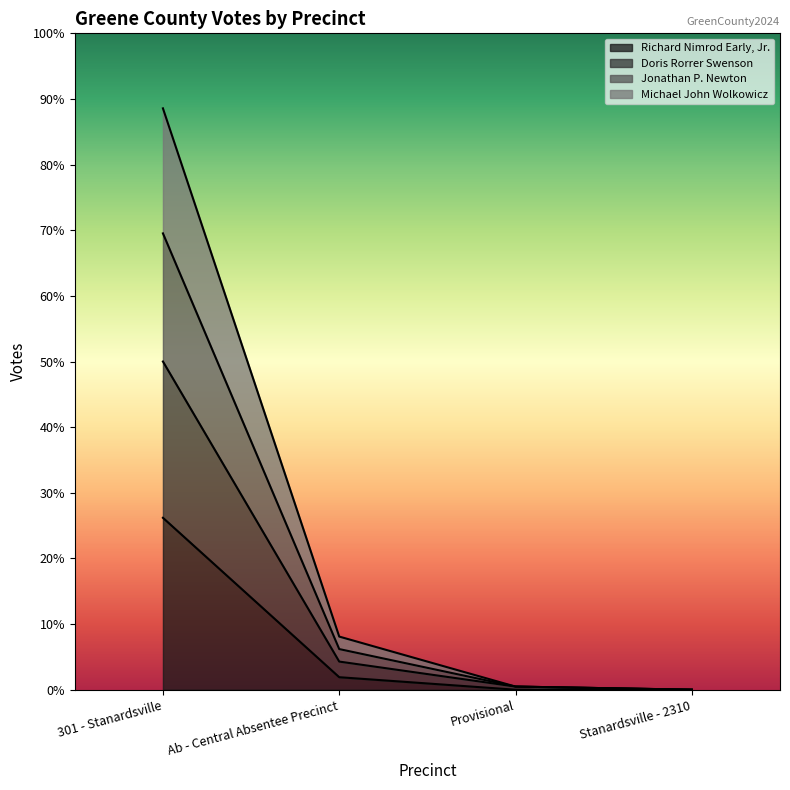

What is the difference between the Doris Rorrer Swenson values at Provisional and 301 - Stanardsville?

145